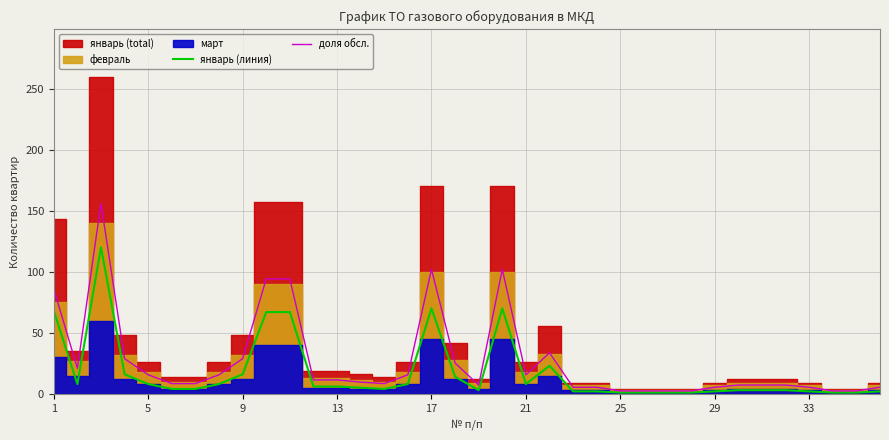

How many data points does each series have?

36